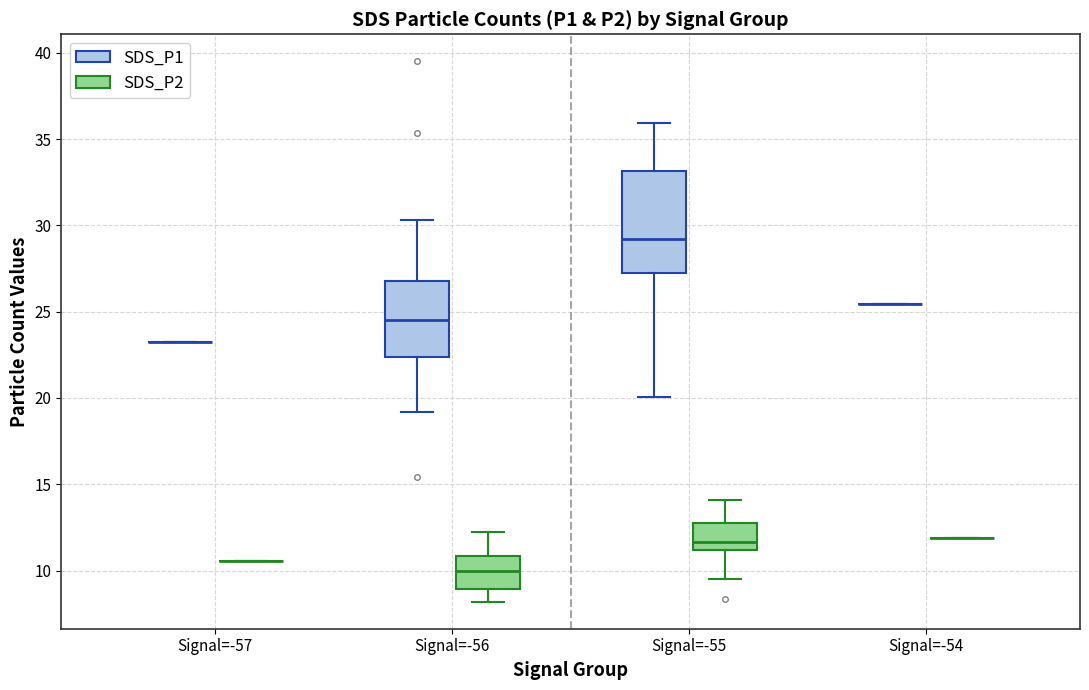

Which box is the tallest, from its lower edge to its upper edge?

Signal=-55 (SDS_P1)